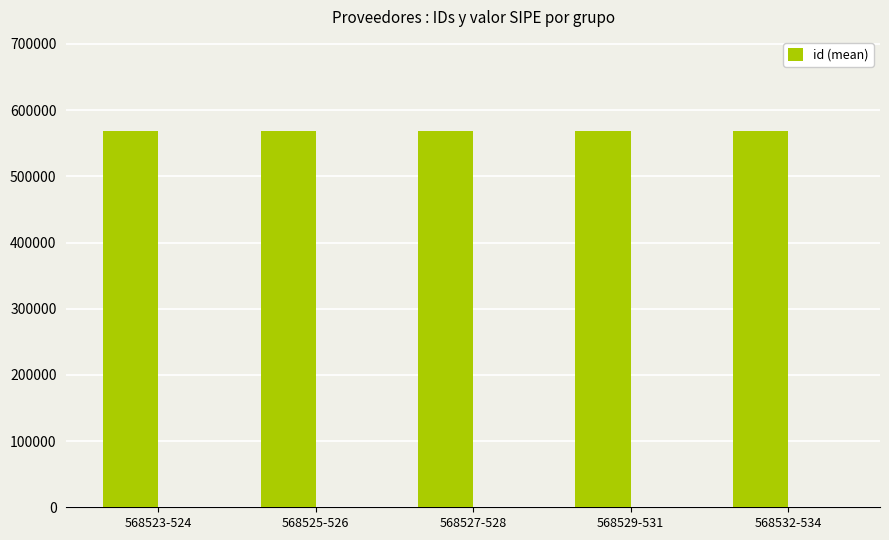

List the labels in order of value, smallest first.

568523-524, 568525-526, 568527-528, 568529-531, 568532-534